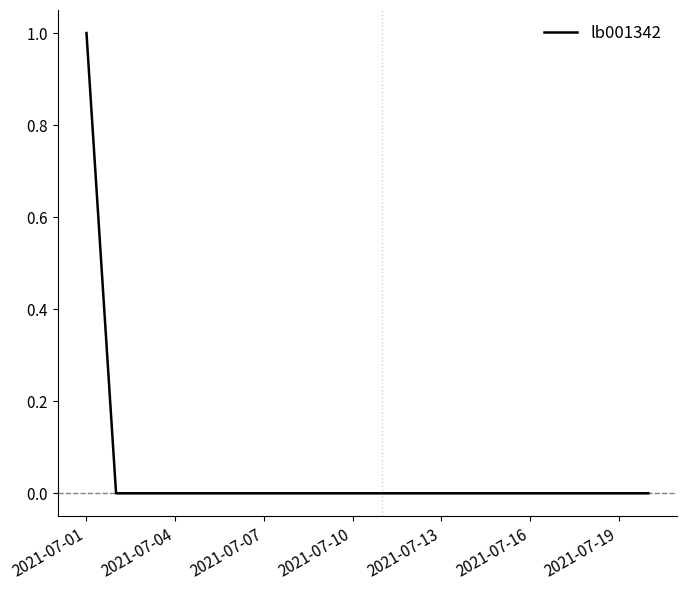

Which label corresponds to the smallest value in the chart?

2021-07-04